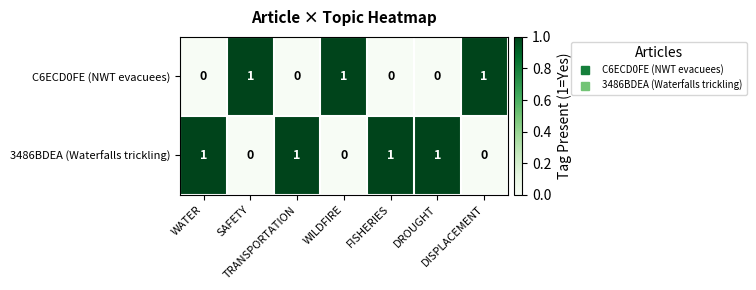

Rank the series by their average value, from highest to lowest.

3486BDEA (Waterfalls trickling), C6ECD0FE (NWT evacuees)